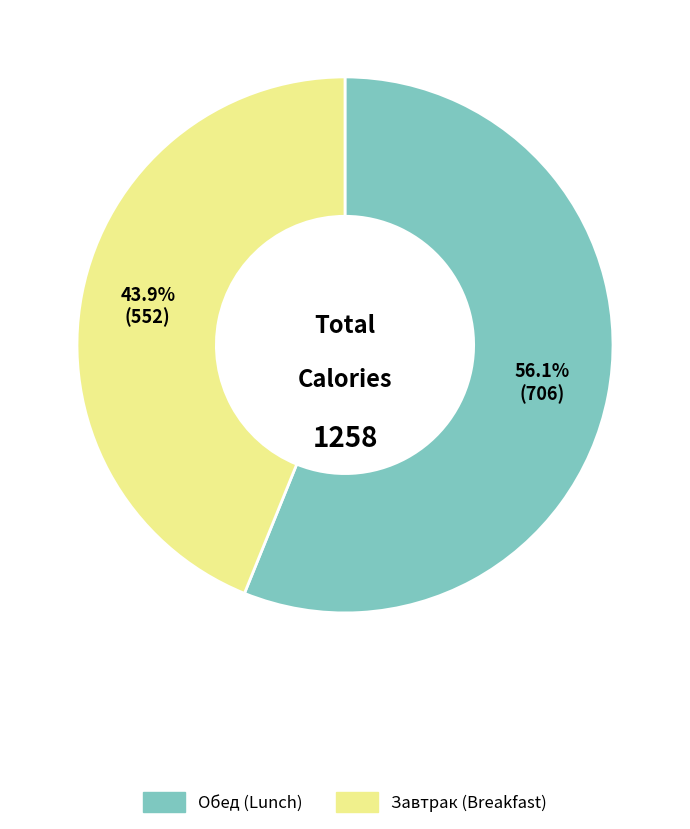

Is there a majority slice in this chart?

Yes